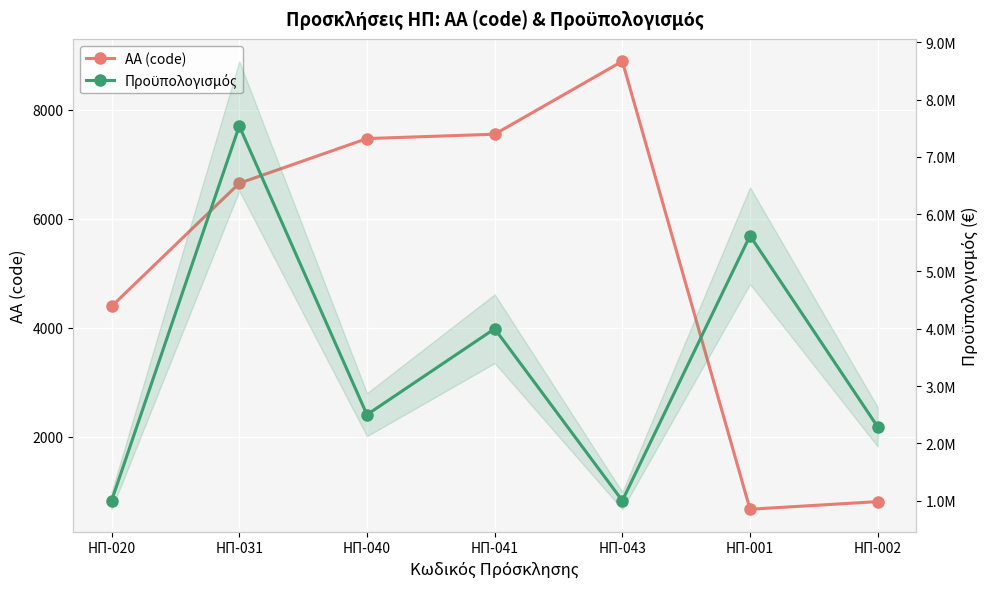

What is the difference between the ΑΑ (code) values at ΗΠ-020 and ΗΠ-041?

3161